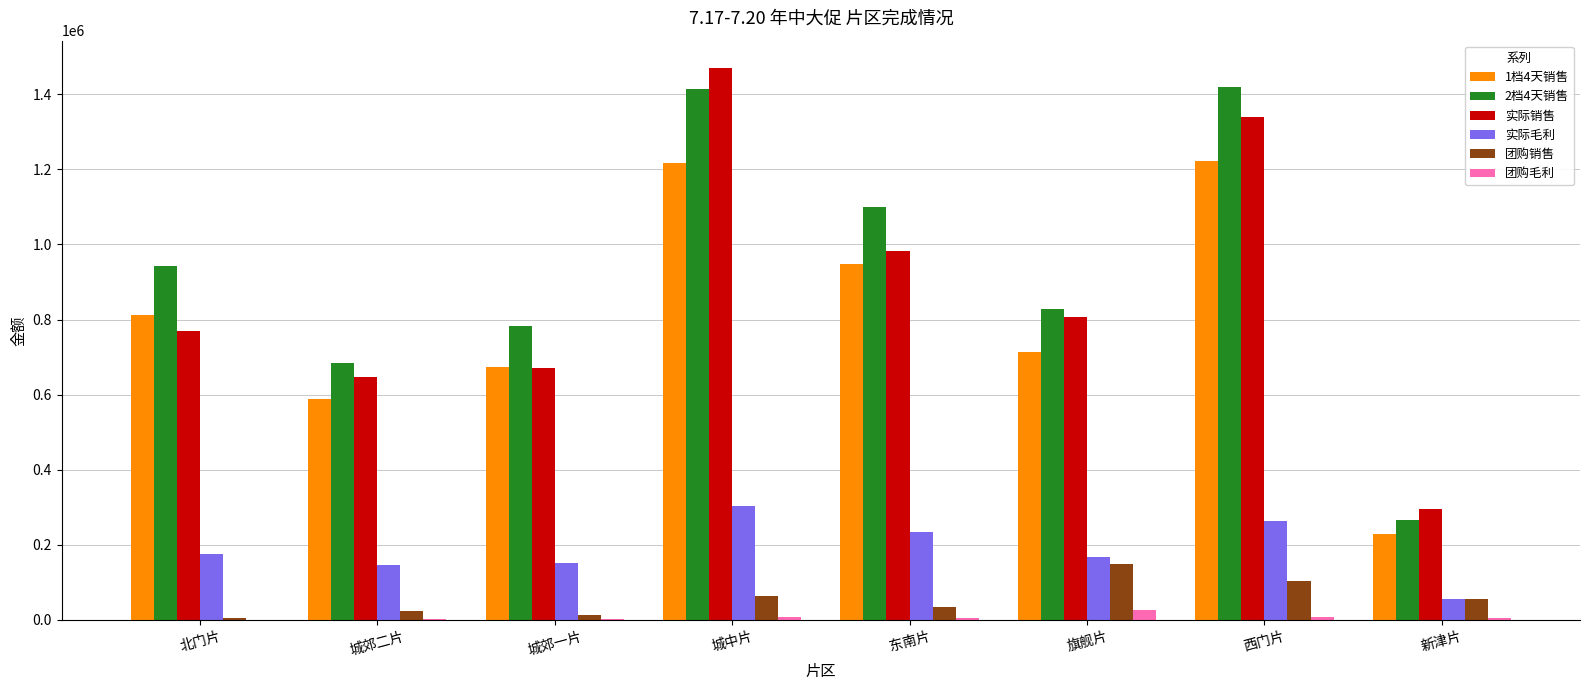

What are all the series names shown in the legend?

1档4天销售, 2档4天销售, 实际销售, 实际毛利, 团购销售, 团购毛利